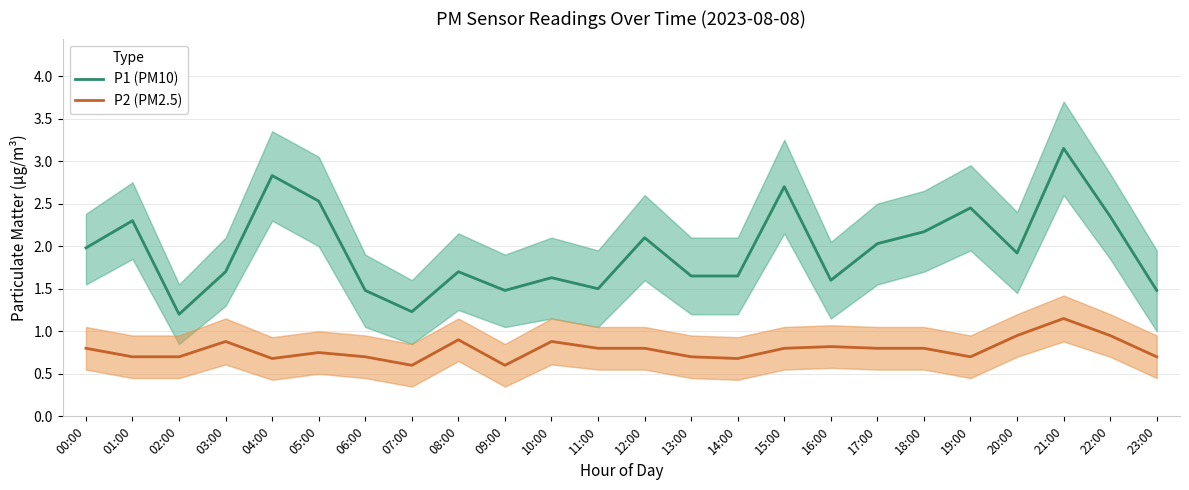

Is it true that P1 (PM10) equals 3.6 at 18:00?

False